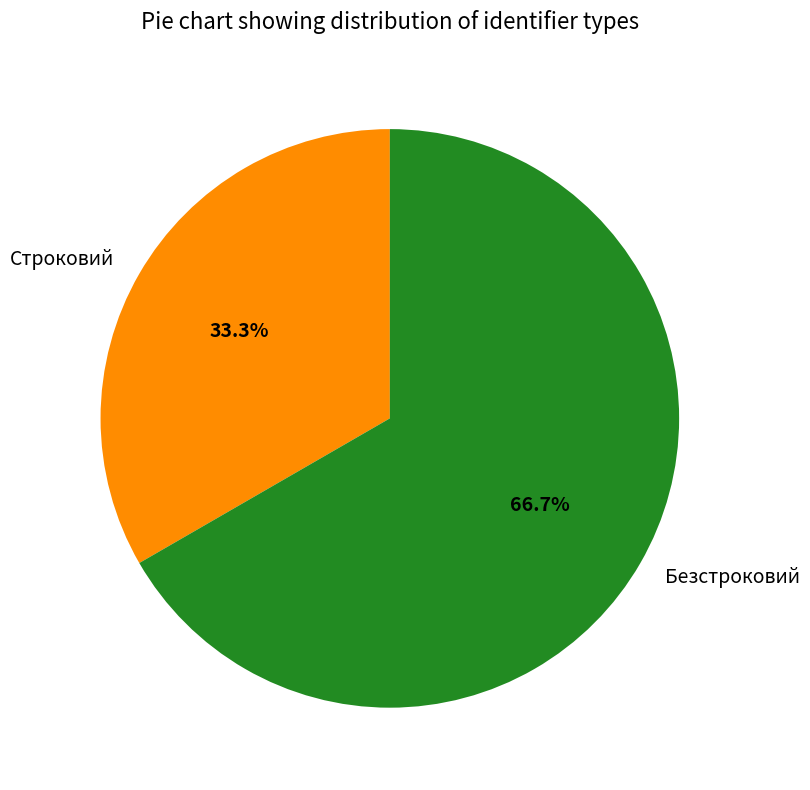

To the nearest percent, what portion does Безстроковий represent?

67%